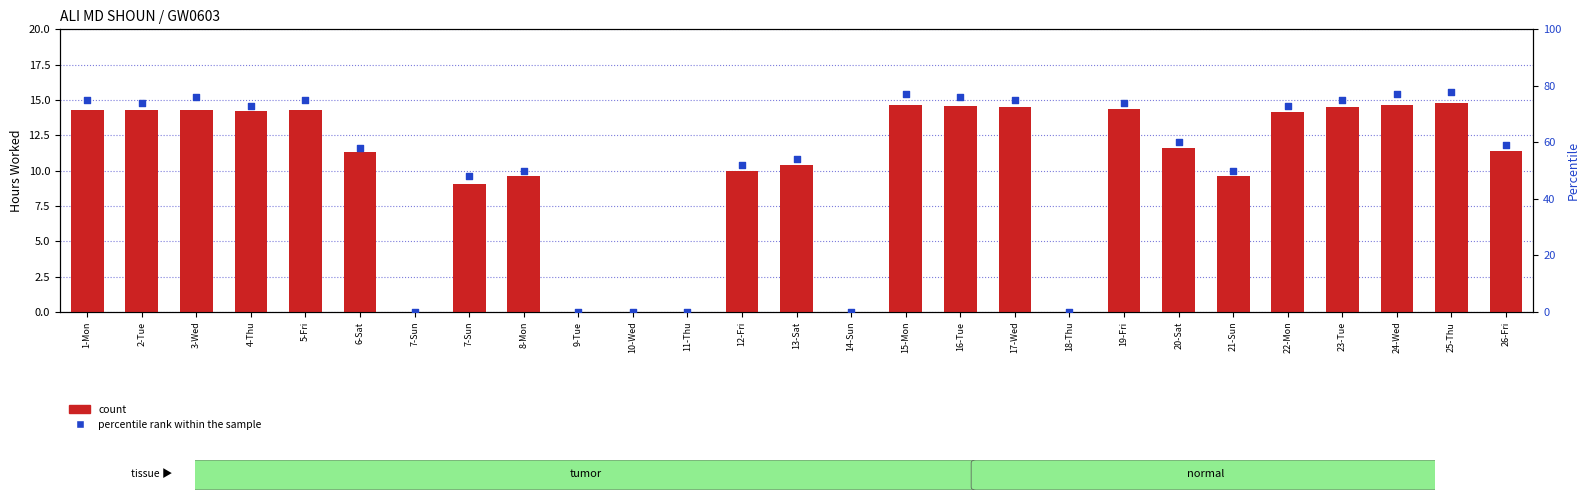

At how many categories does at least one series exceed 52?

17